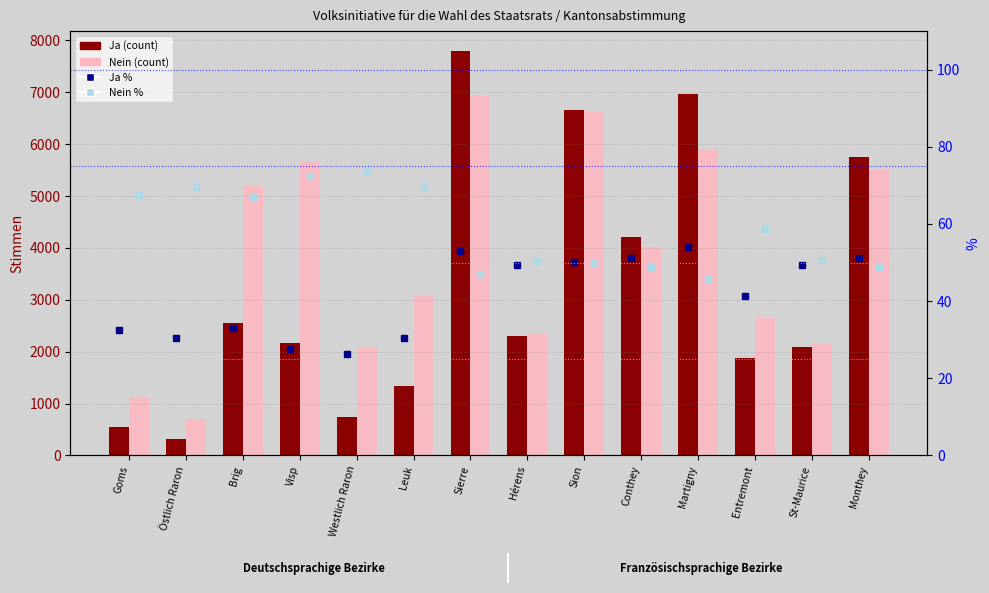

What is the minimum value for Ja %?

26.2